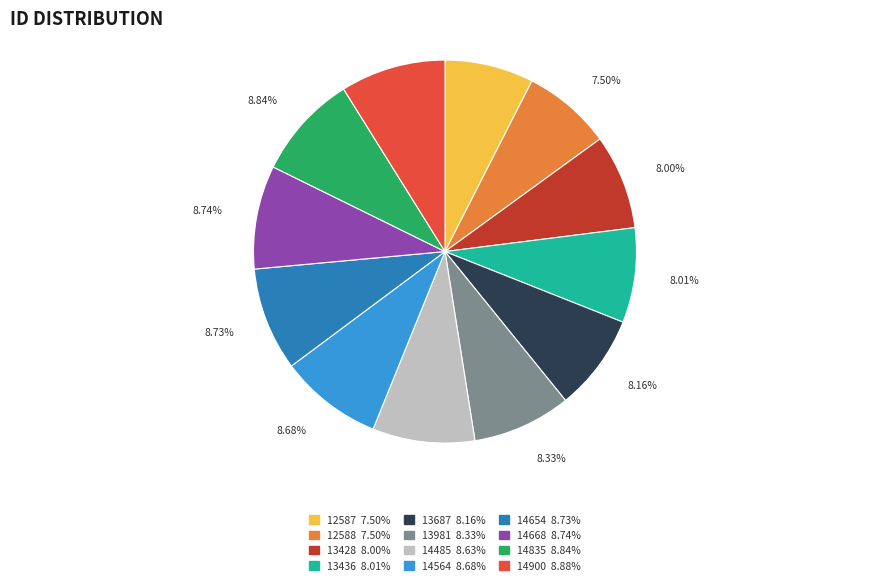

What is the ratio of the value at 14654 to the value at 14835?

1.0